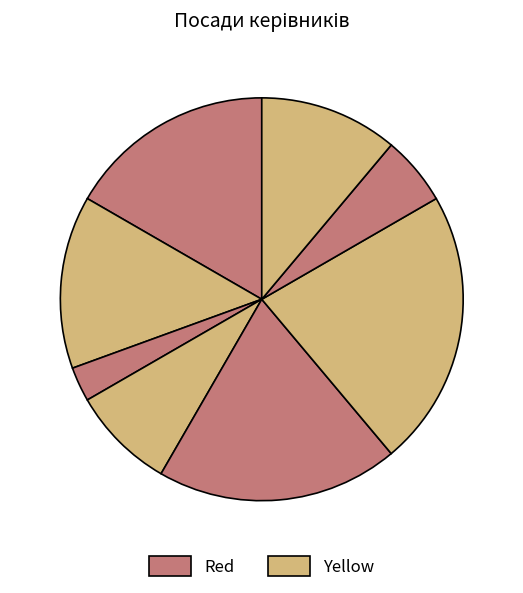

Which category has the biggest portion of the pie?

Завідувач філією